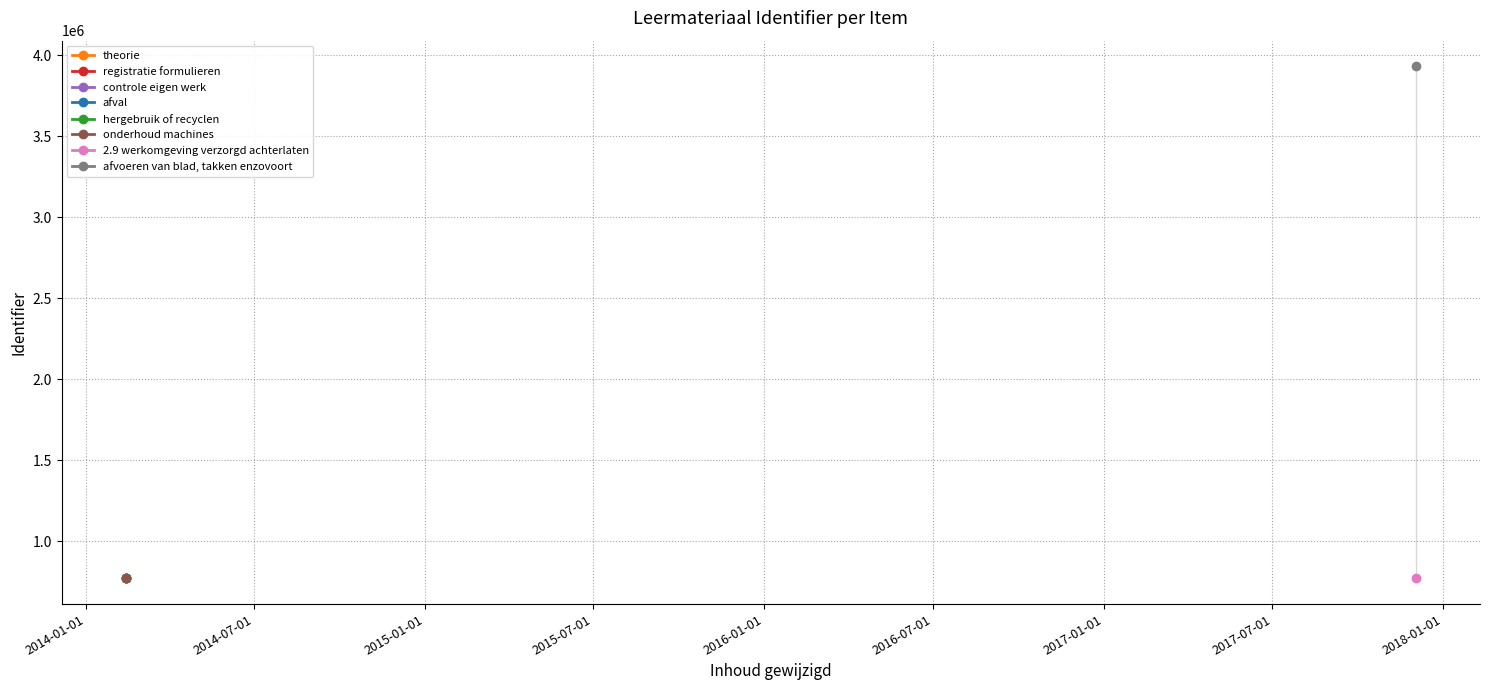

Count the number of values greater than 769507.

3